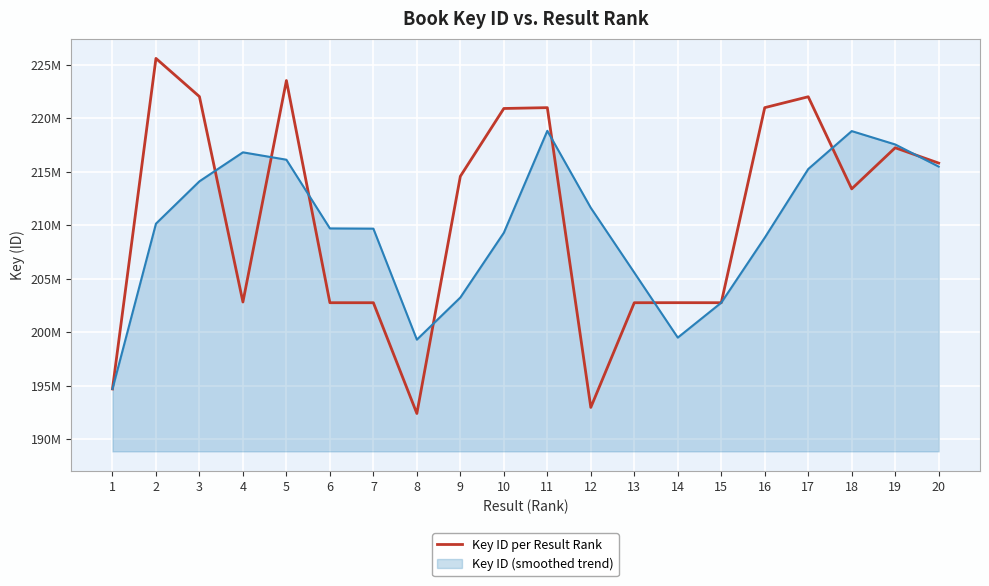

Reading right to left, extract all data points from this chart.

20=215813358	19=217247367	18=213401923	17=222018194	16=220998972	15=202754480	14=202757761	13=202753741	12=192962264	11=220998344	10=220921208	9=214578017	8=192393188	7=202753600	6=202754664	5=223536547	4=202819060	3=222033757	2=225605339	1=194689450